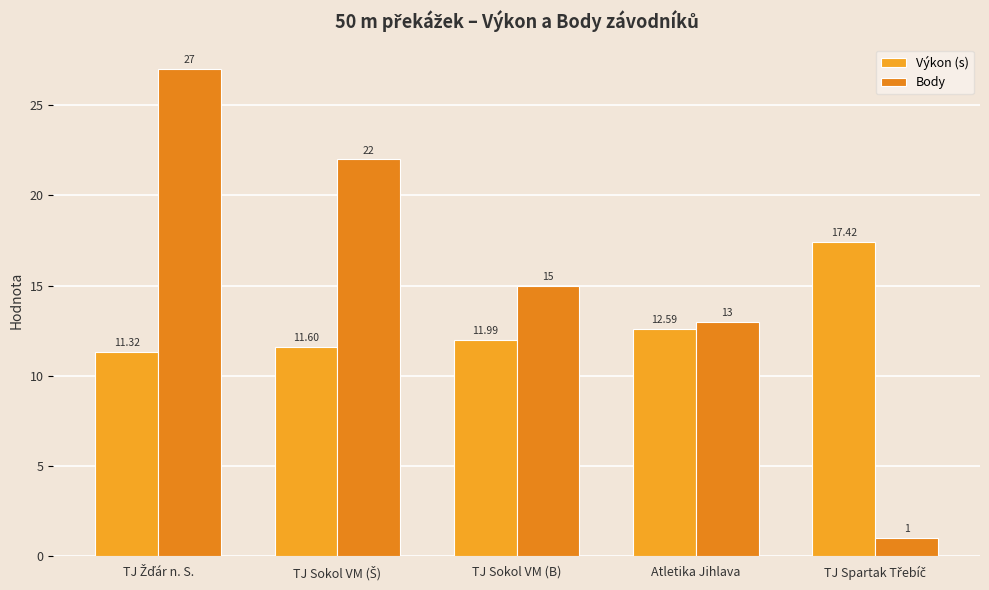

What is the label of the 2nd bar from the right?

Atletika Jihlava